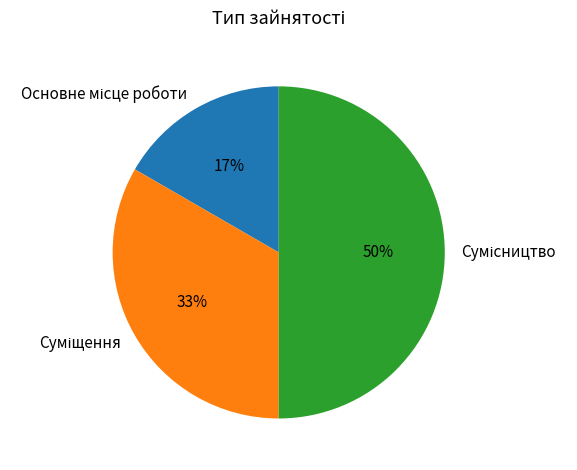

To the nearest percent, what is the average slice percentage?

33%